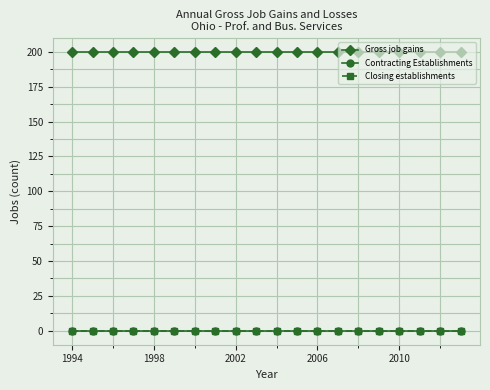

True or false: Contracting Establishments has more than 1 interior local peaks.

False